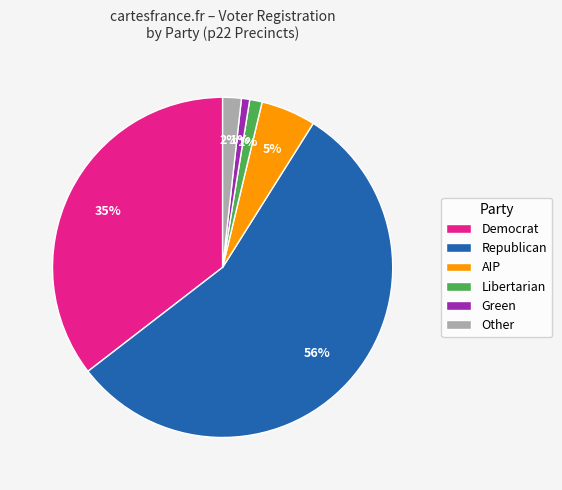

Approximately how many times larger is the value at Democrat compared to Republican?

0.6